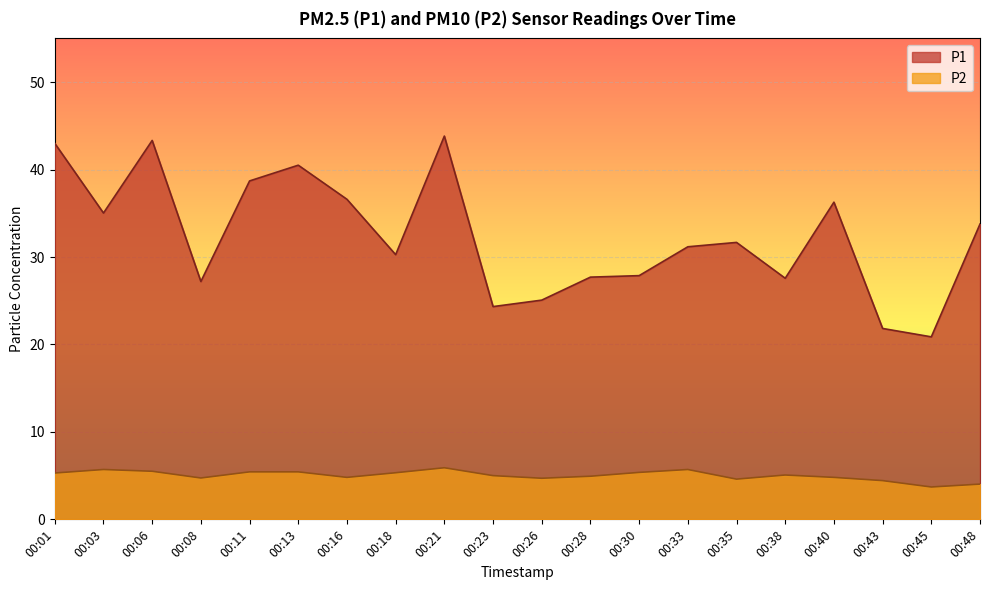

List the series in order of their overall mean, highest first.

P1, P2